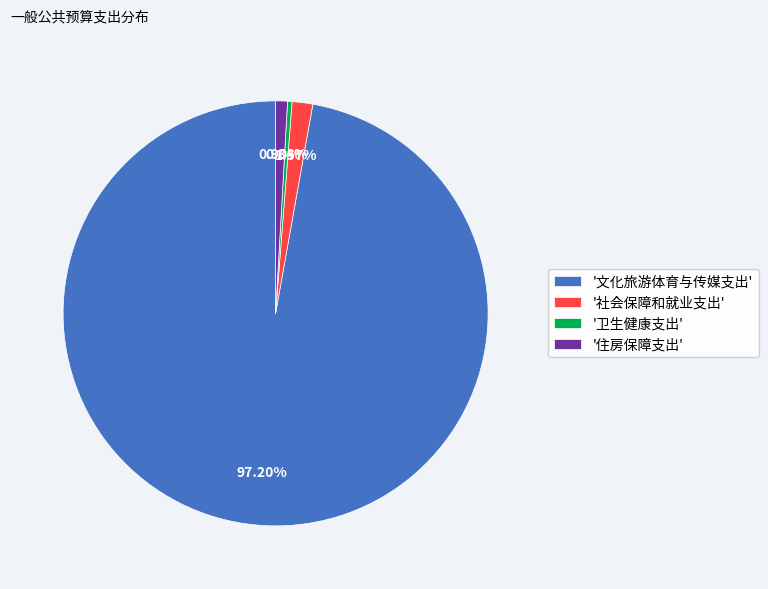

Count the number of slices in the pie.

4